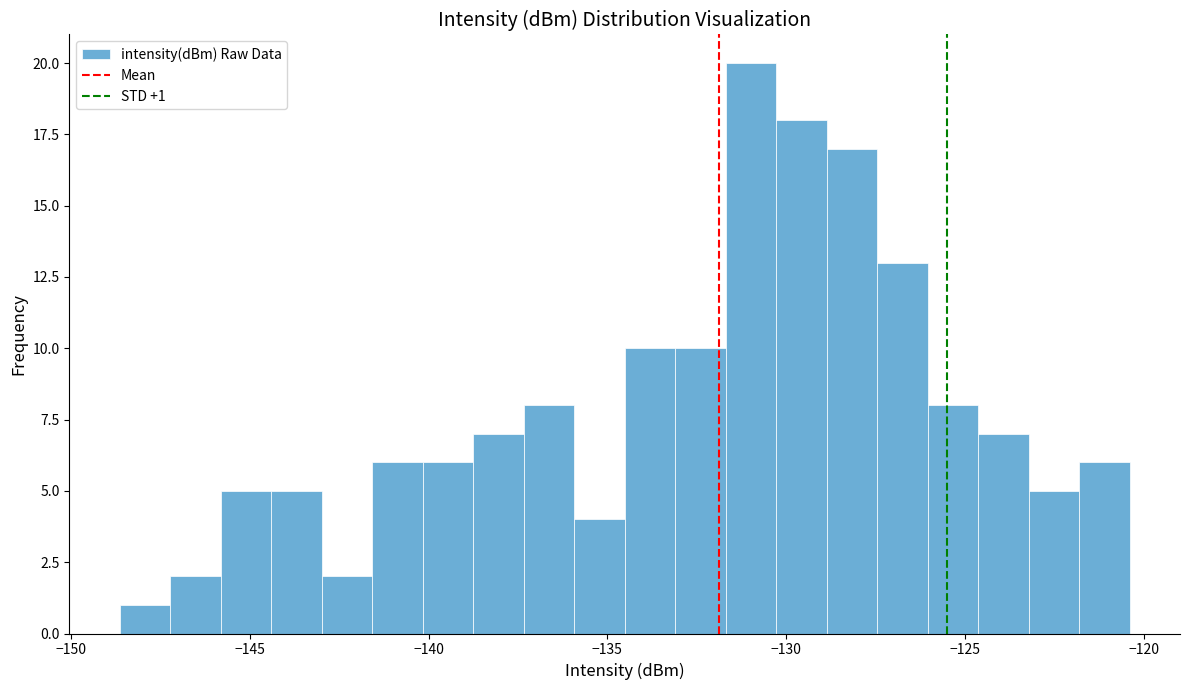

Around what value on the x-axis is the tallest bar? Give the approximate position of its centre, as read against the axis.

-131.0